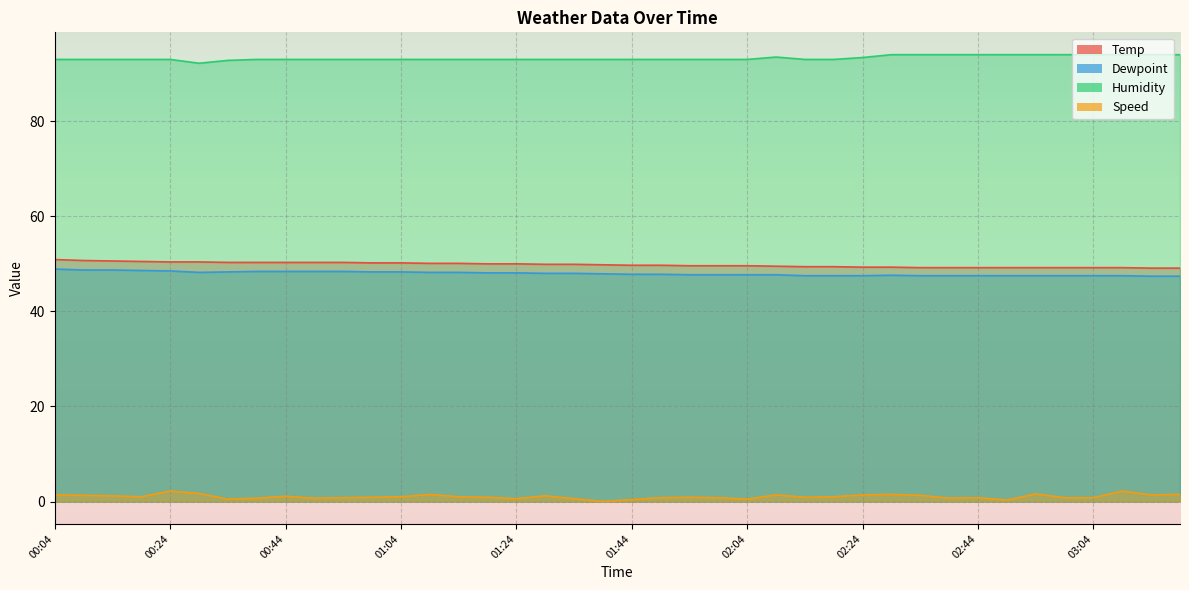

The value of Dewpoint at 00:04 is 48.9. True or false?

True